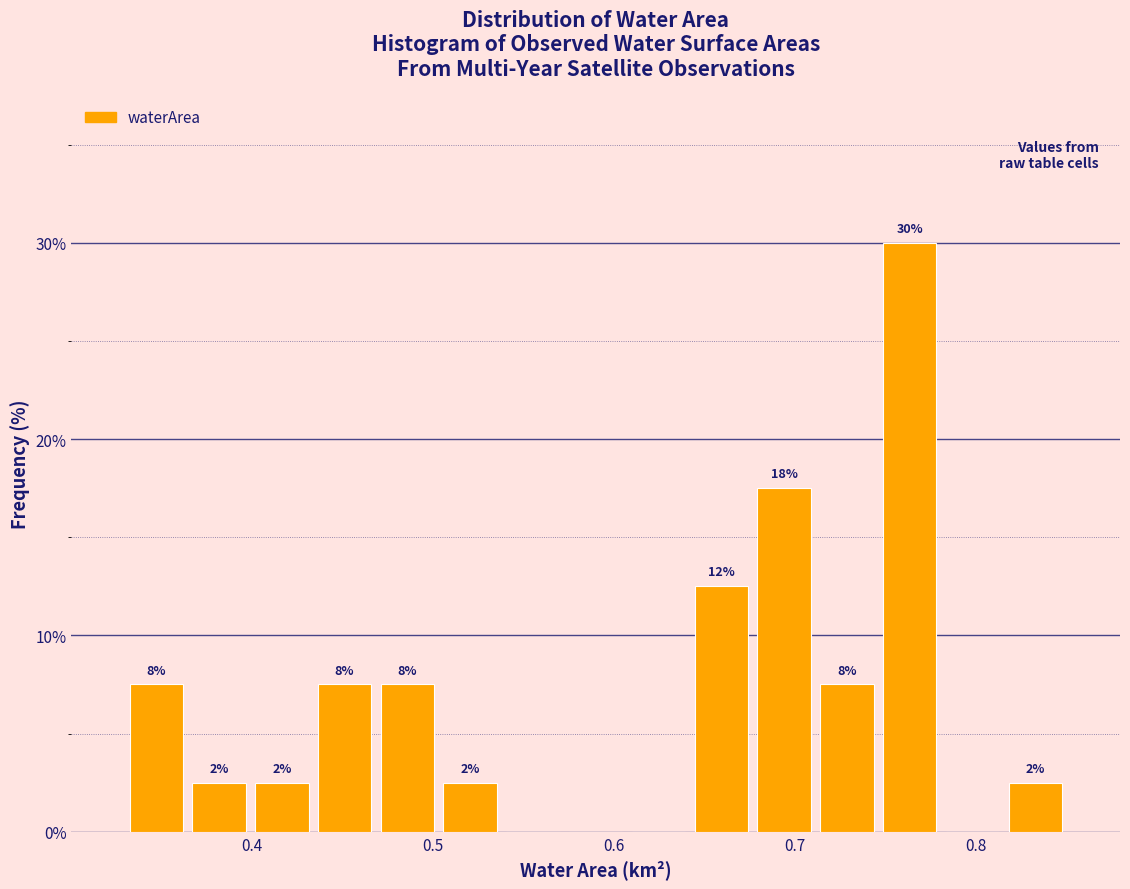

Around what value on the x-axis is the tallest bar? Give the approximate position of its centre, as read against the axis.

0.76